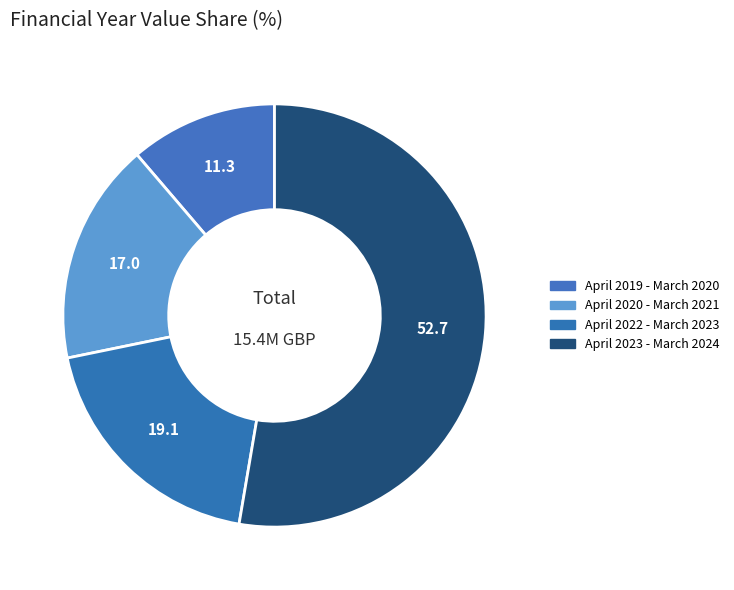

How many slices are in this pie chart?

4